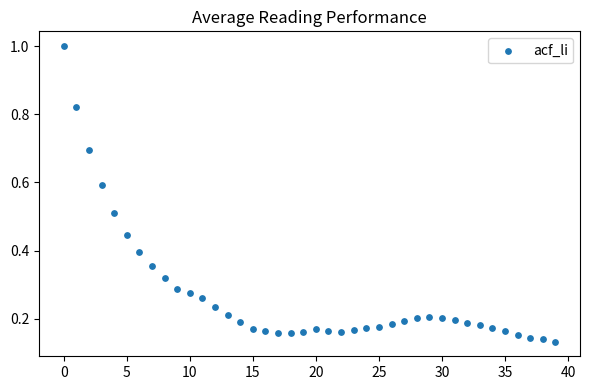

How many data points are displayed?

40